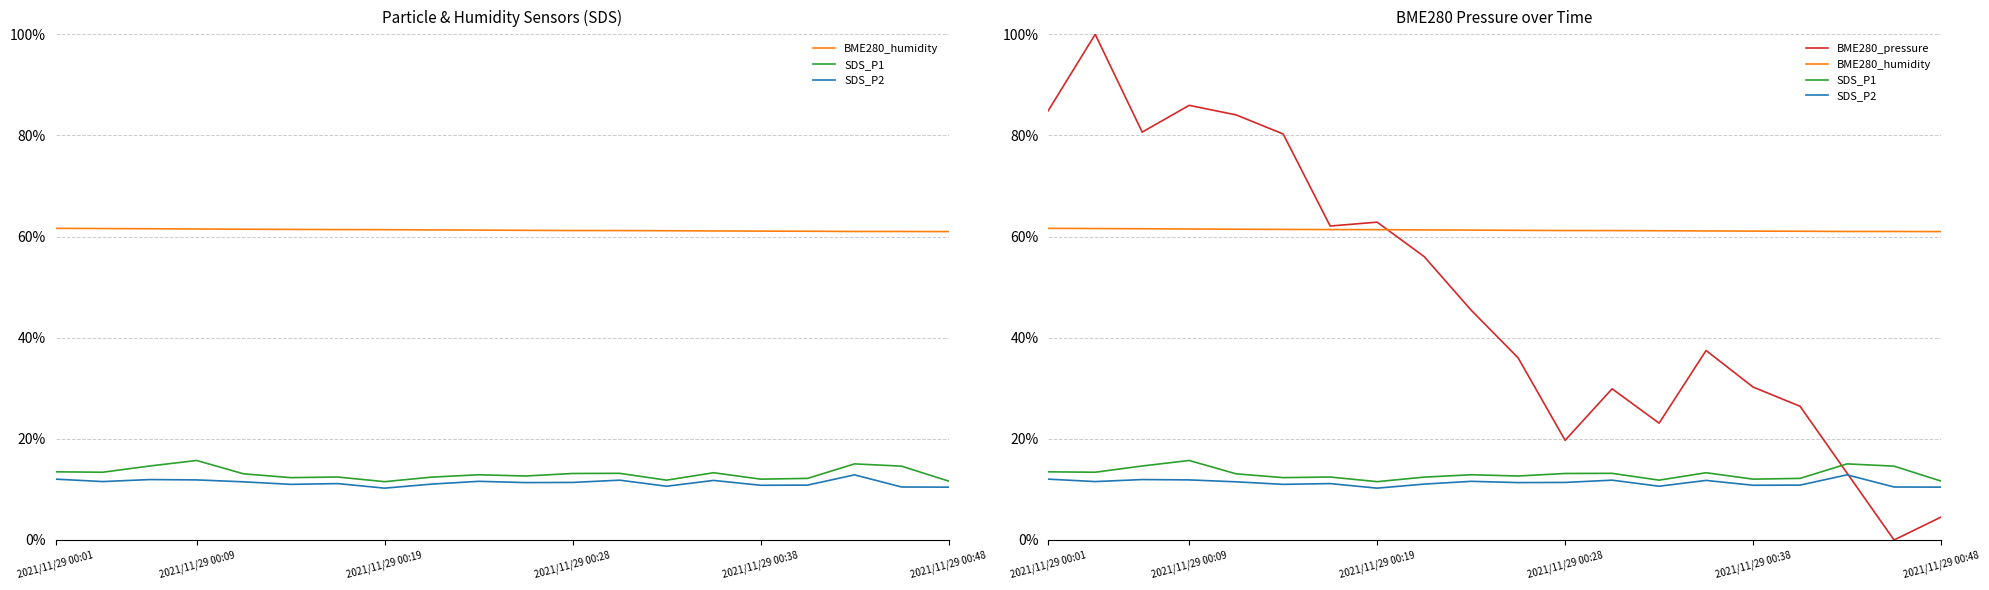

What value does the SDS_P2 series have at 16?

10.8